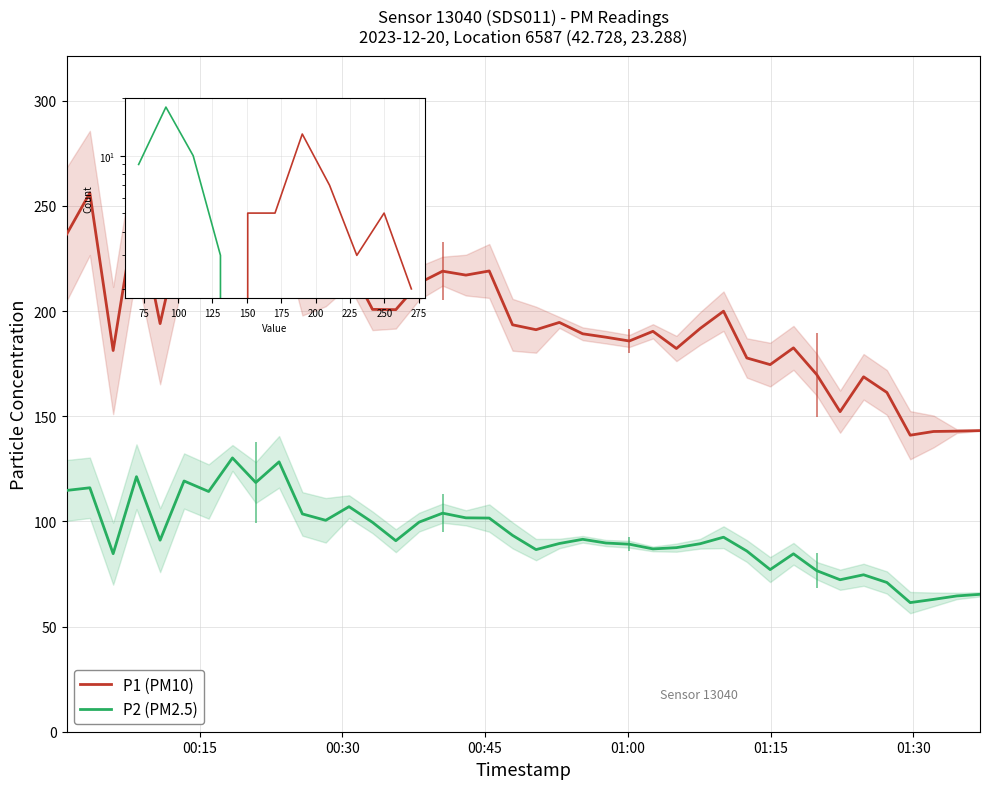

Reading left to right, extract all data points from this chart.

P1: 236.5	256.2	181.3	249.7	194.1	244.4	243.5	279.5	254.6	264.4	217.2	223.3	222.2	200.8	200.7	213.4	219.0	217.1	219.1	193.5	191.2	194.6	189.2	187.6	185.8	190.4	182.2	191.8	200.0	177.7	174.6	182.5	169.8	152.2	168.8	161.3	141.0	142.8	142.9	143.2
P2: 114.7	116.0	84.7	121.3	91.1	119.2	114.2	130.2	118.5	128.3	103.6	100.5	107.0	99.6	90.8	99.7	103.9	101.7	101.6	93.4	86.6	89.5	91.5	89.7	89.2	86.9	87.5	89.4	92.5	85.9	77.1	84.6	76.6	72.3	74.6	71.0	61.4	62.9	64.6	65.3